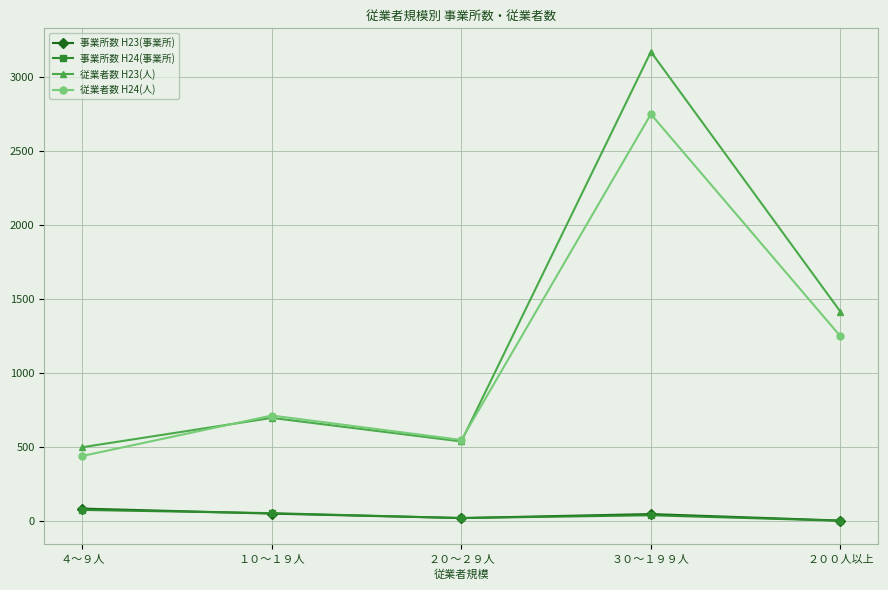

True or false: 従業者数 H24(人) and 事業所数 H24(事業所) cross at least once.

False